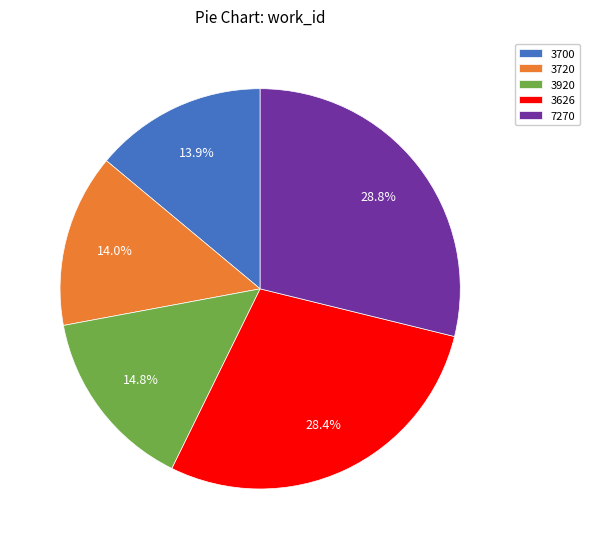

Is 7270 the majority of the pie?

No